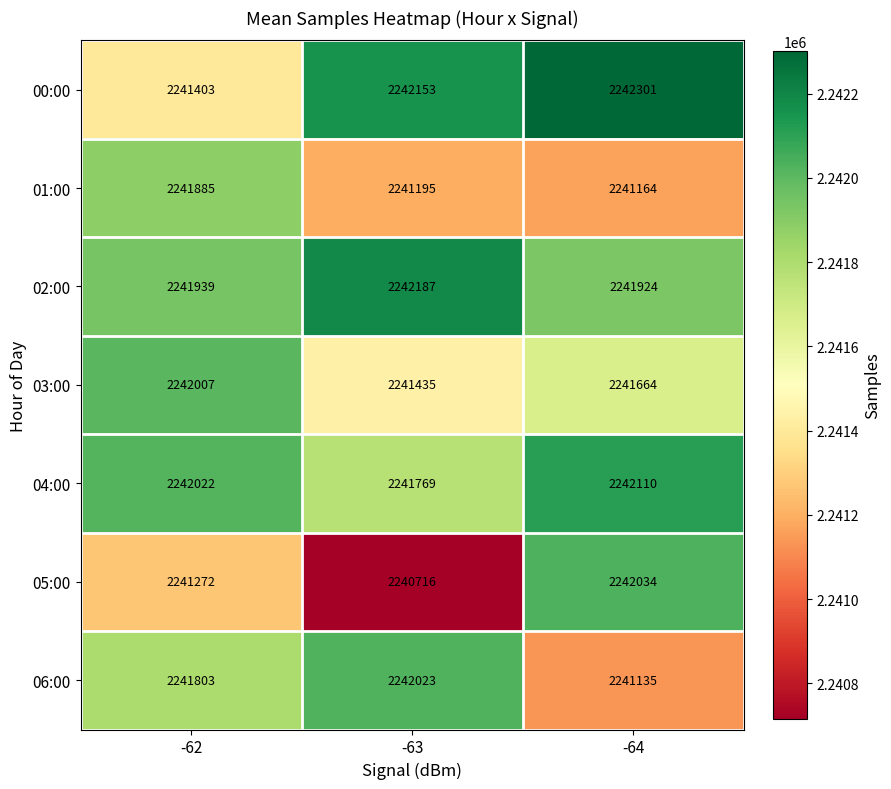

What is the difference between the maximum and minimum values in the 05:00 series?

1318